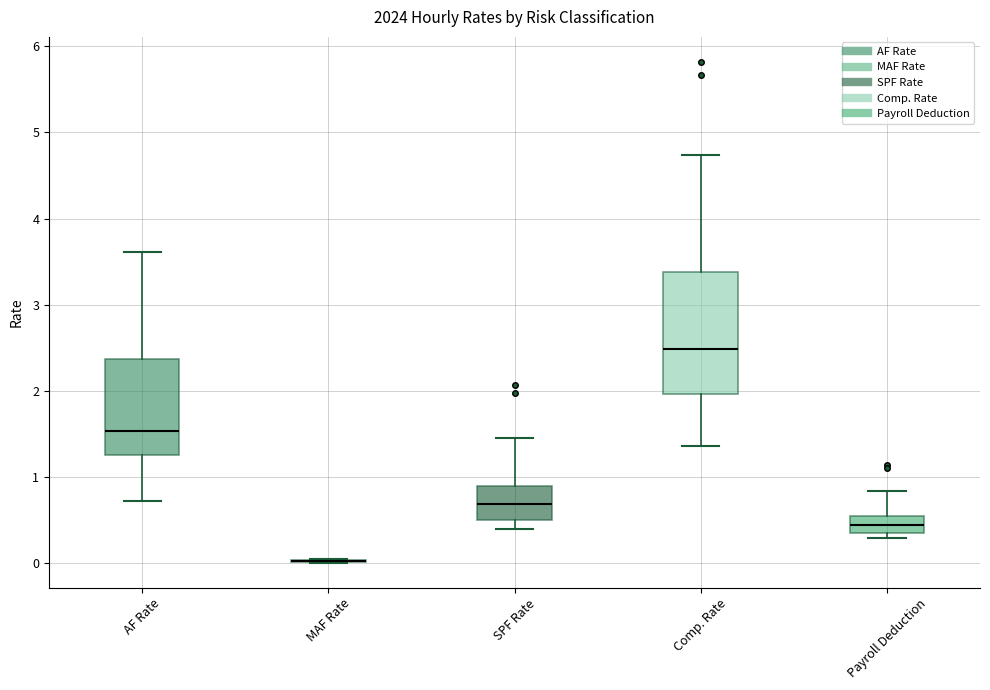

Reading left to right, read every box against the y-axis: the position of its median line, the range the box covers, and the ends of its whiskers. The values are not printed on the chart, so give them approximately, as read against the axis.

AF Rate: median 1.5, box 1.3 to 2.4, whiskers 0.7 to 3.6
MAF Rate: box collapsed to a line at 0.0, whiskers 0.0 to 0.1
SPF Rate: median 0.7, box 0.5 to 0.9, whiskers 0.4 to 1.5
Comp. Rate: median 2.5, box 2.0 to 3.4, whiskers 1.4 to 4.7
Payroll Deduction: median 0.5 (inside the box), box 0.3 to 0.5, whiskers 0.3 (just below the box's lower edge) to 0.8